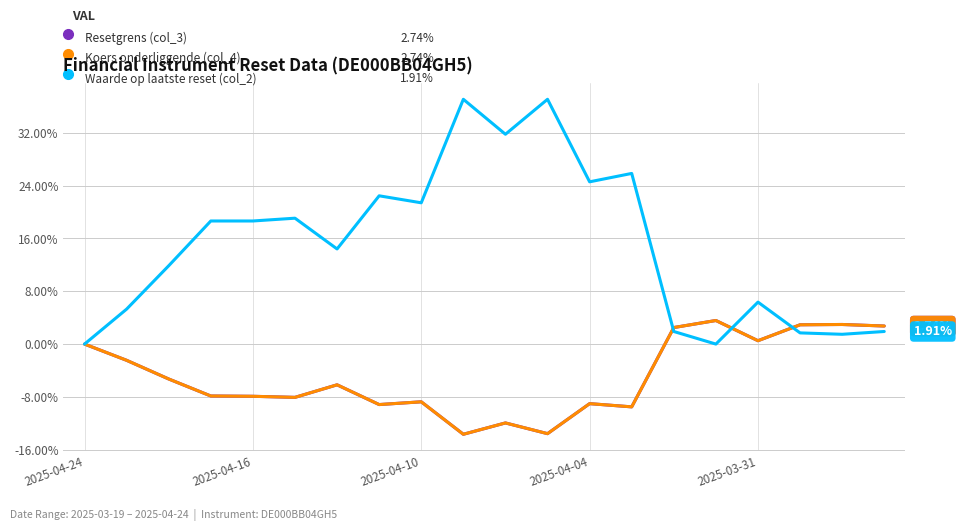

What is the total value across all series at 2025-04-10?

3.9